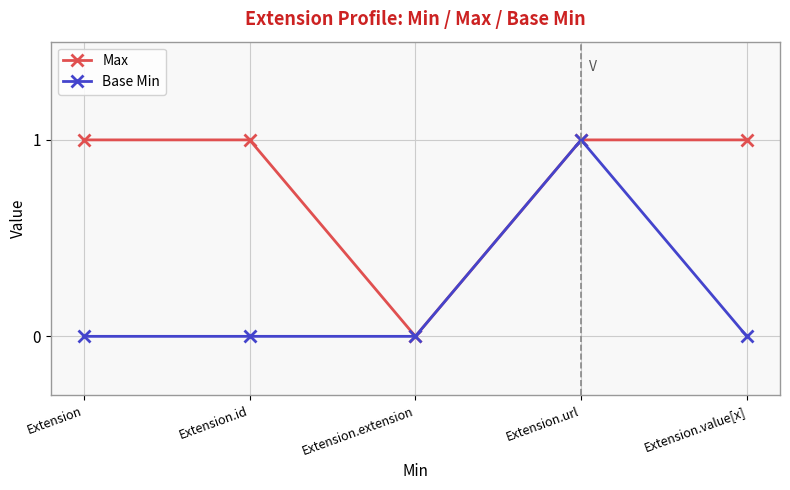

True or false: Max has a value of 1 at Extension.url.

True